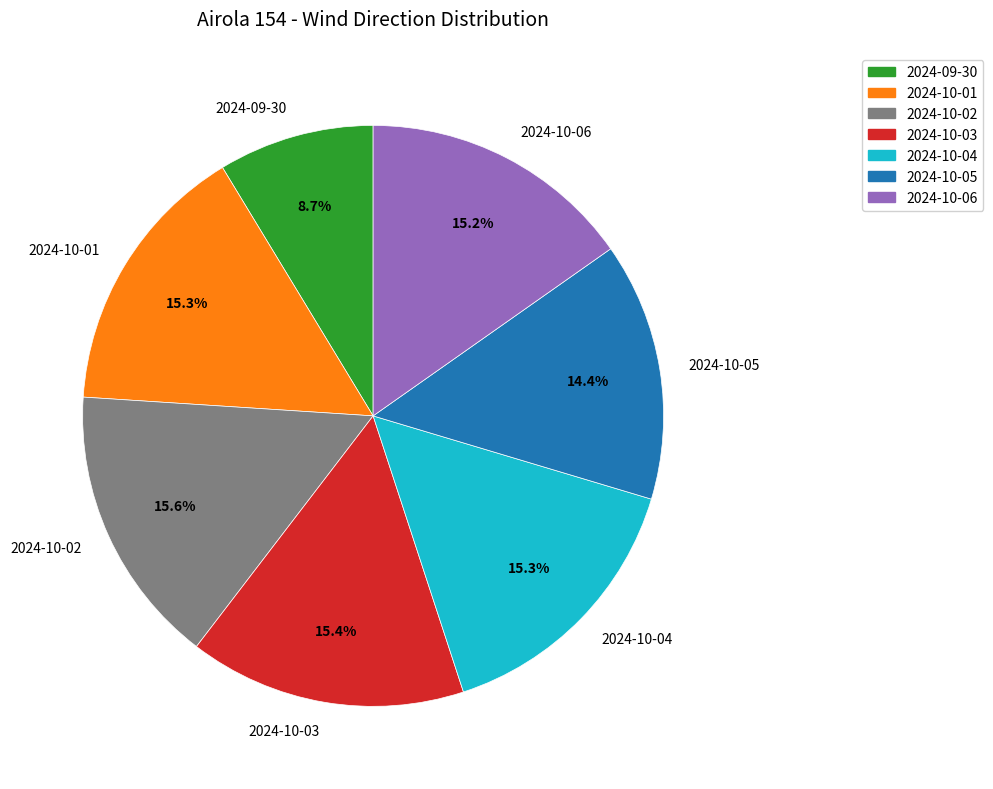

What is the smallest slice in the pie chart?

2024-09-30